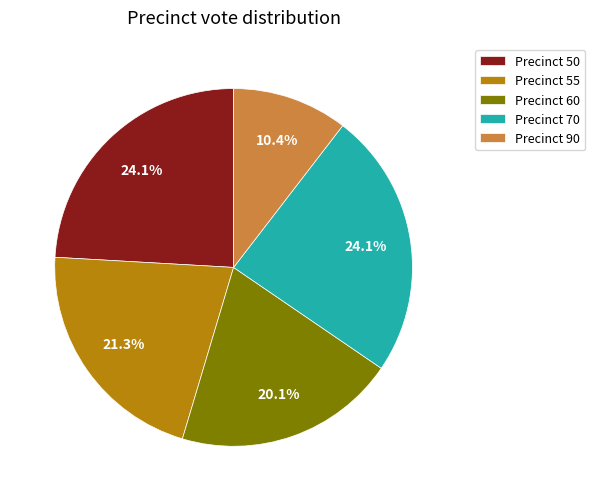

What is the ratio of the value at Precinct 90 to the value at Precinct 60?

0.5